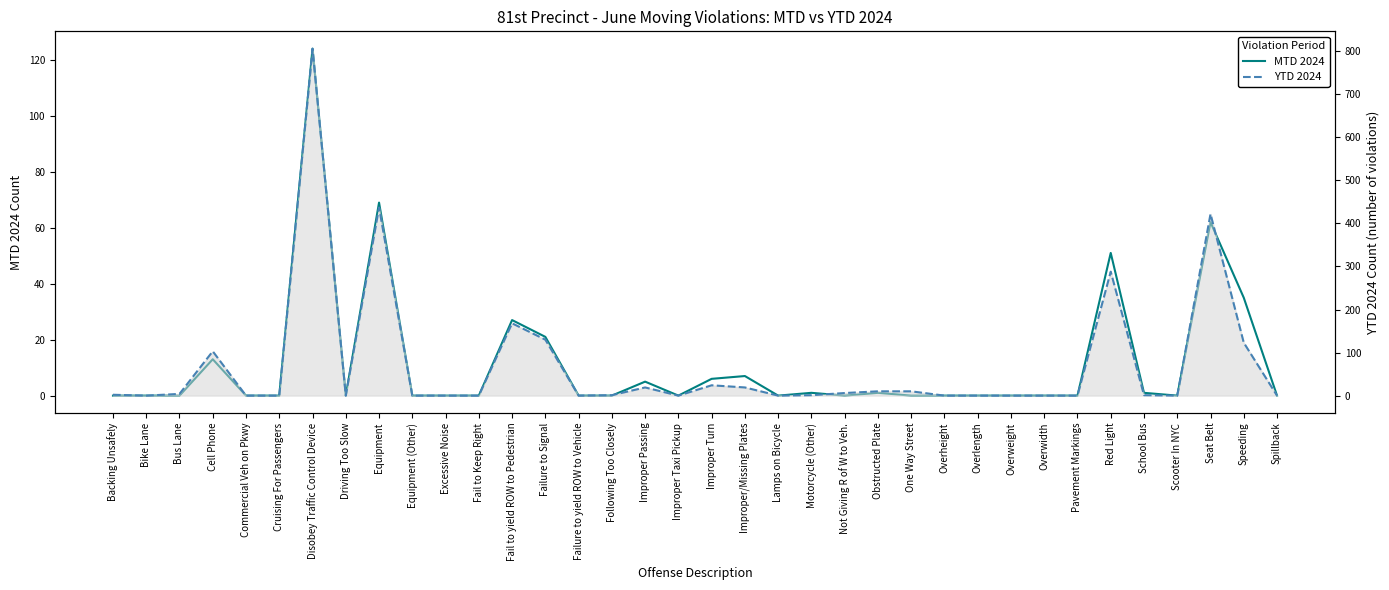

Where is the first local maximum for YTD 2024?

Cell Phone